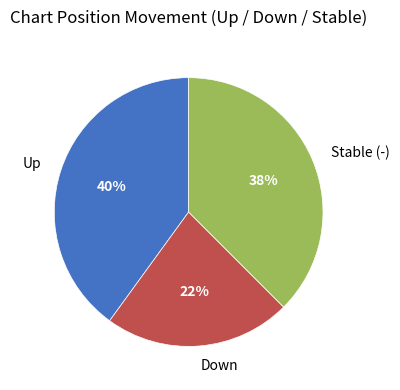

To the nearest percent, what is the difference between the largest and smallest slice percentages?

17%